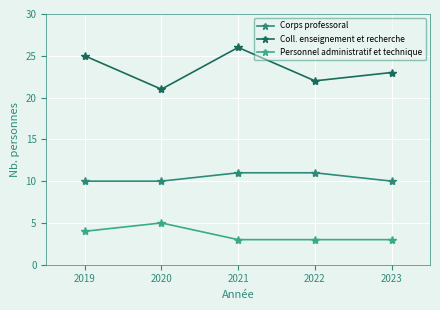

What is the spread (max minus min) of values at 2021?

23